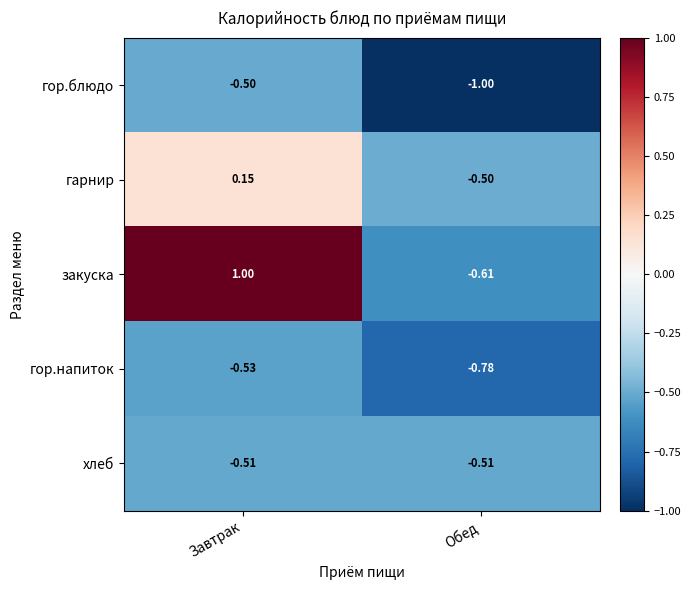

Which label corresponds to the largest value in the chart?

Завтрак